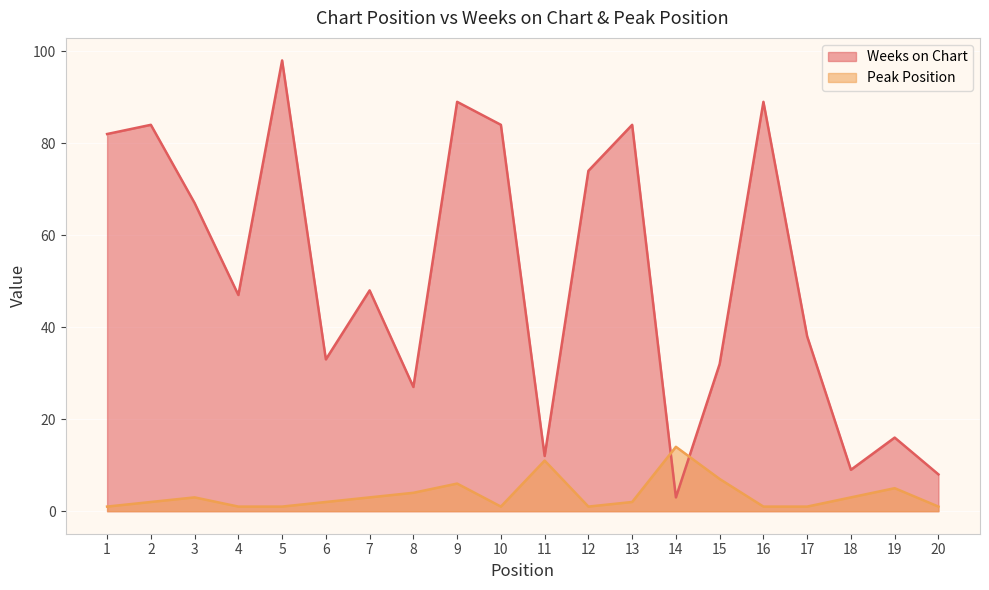

List the labels in order of Peak Position value, smallest first.

1, 4, 5, 10, 12, 16, 17, 20, 2, 6, 13, 3, 7, 18, 8, 19, 9, 15, 11, 14